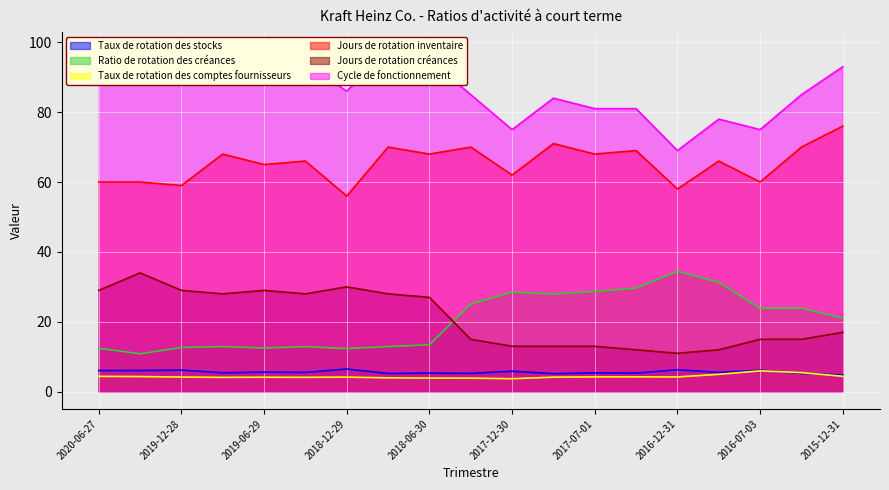

What is the sum of the Jours de rotation inventaire values at 2017-04-01 and 2017-09-30?

140.0